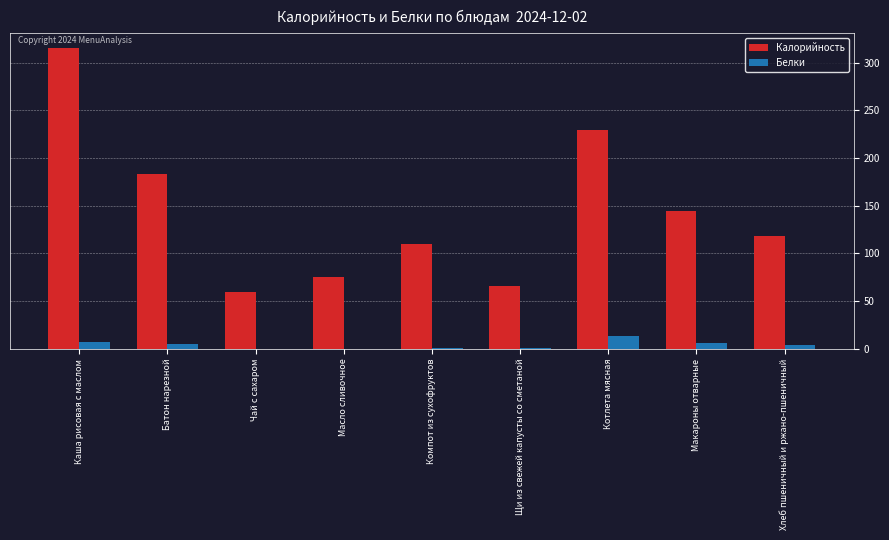

How many groups of bars are there?

9